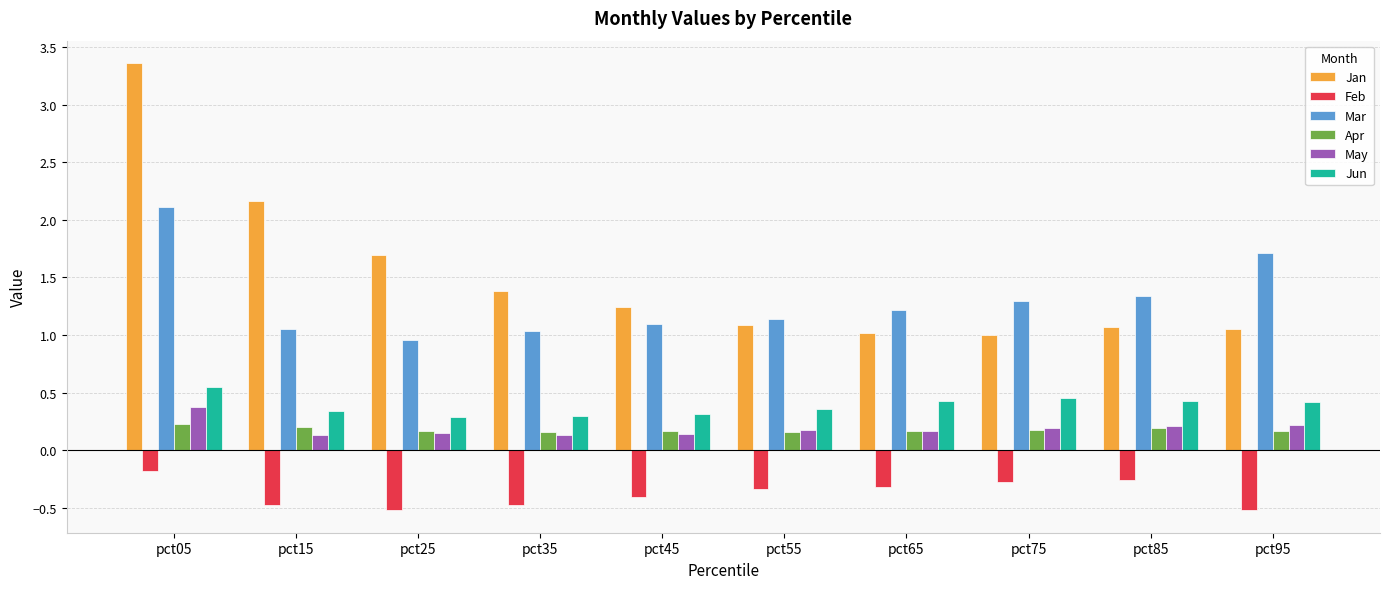

What is the difference between the maximum and minimum values in the Feb series?

0.3